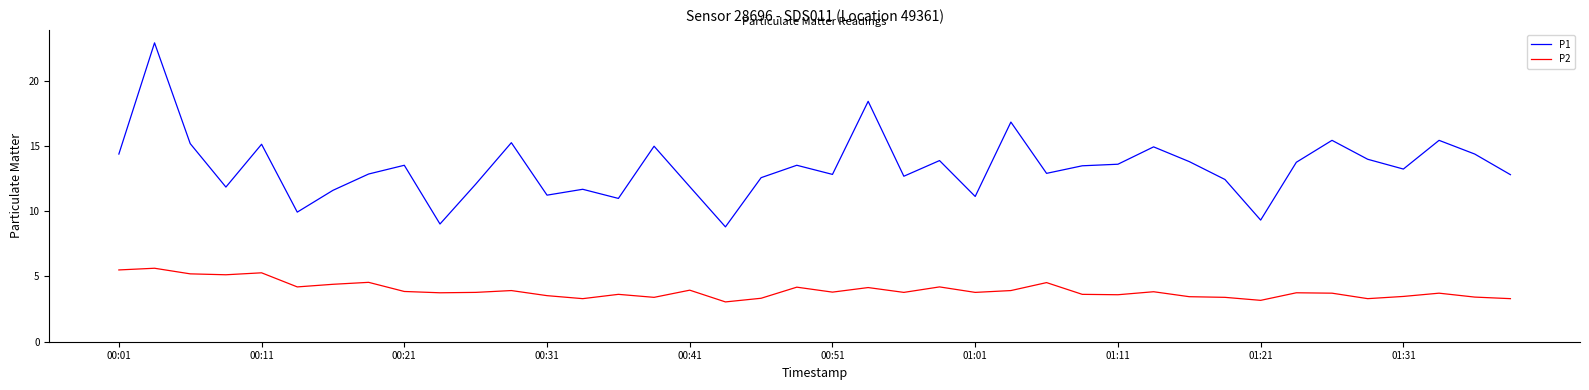

At how many categories does at least one series exceed 6?

40